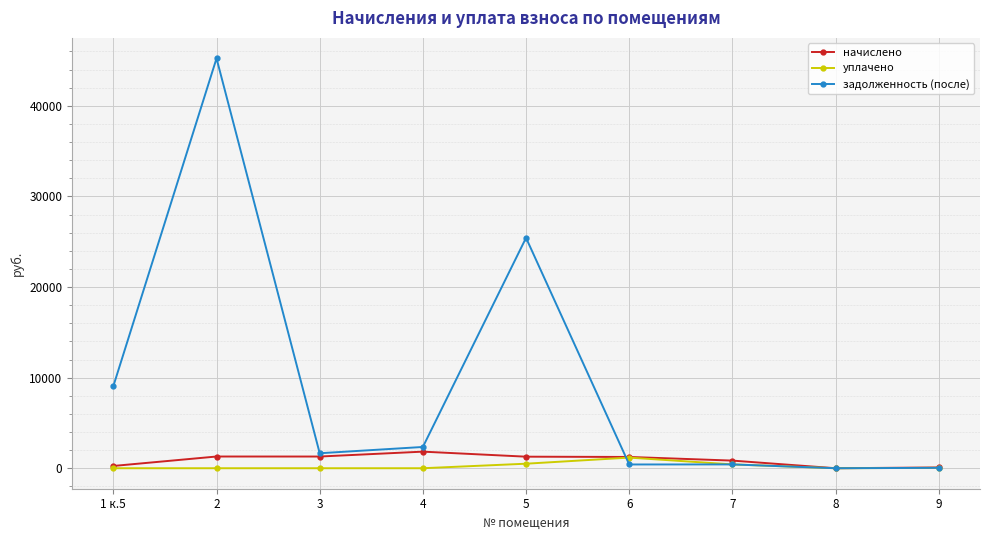

Is this an area chart (filled region under the line)?

No